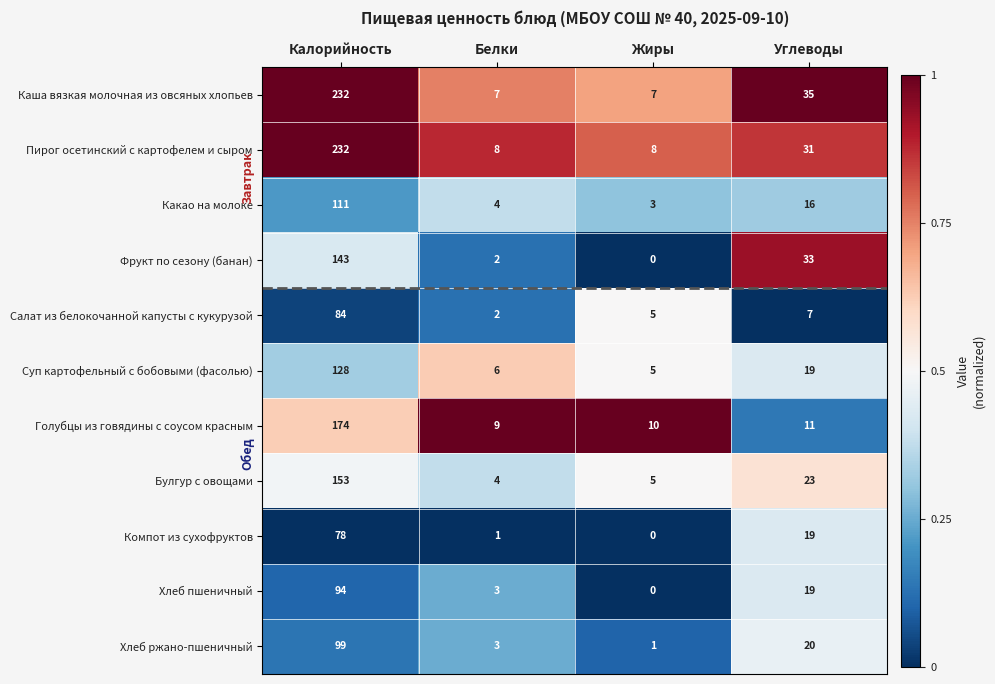

Is the value of Суп картофельный с бобовыми (фасолью) at Калорийность greater than the value of Булгур с овощами at Калорийность?

No